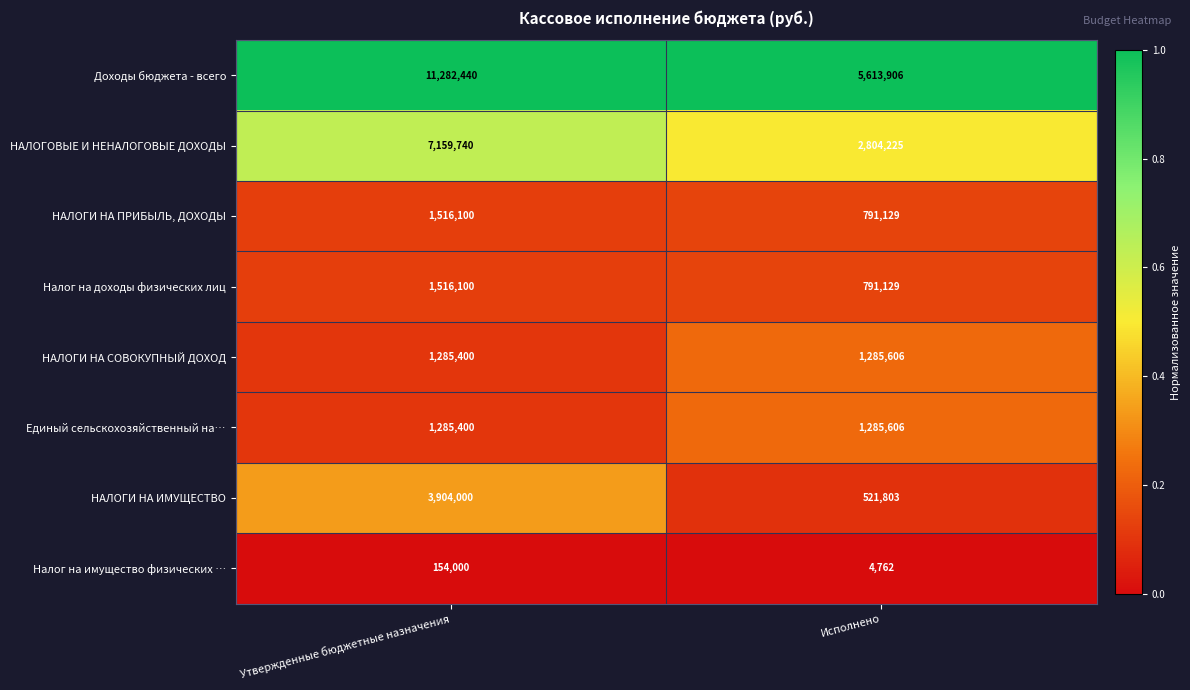

Which series changed the most between Утвержденные бюджетные назначения and Исполнено?

Доходы бюджета - всего